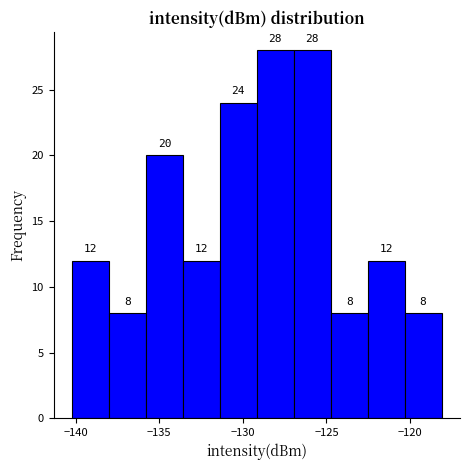

What is the height of the bar covering -122.5 to -120.5 on the x-axis? The bar edges are not printed on the chart, so give them approximately, as read against the axis.

12